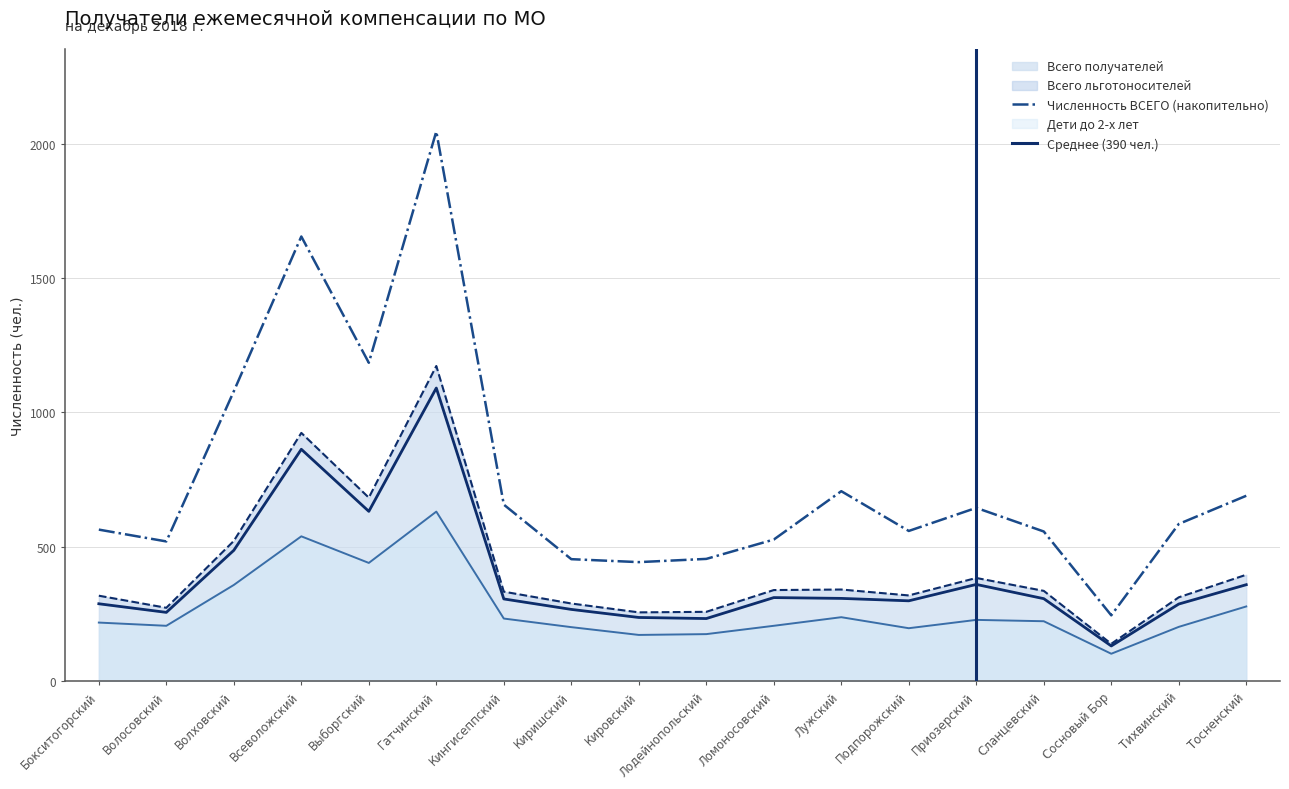

How many series are shown in this chart?

4